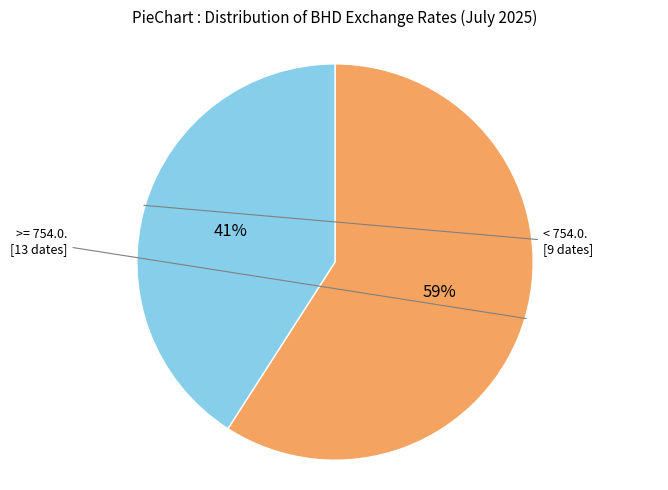

To the nearest percent, what is the average slice percentage?

50%